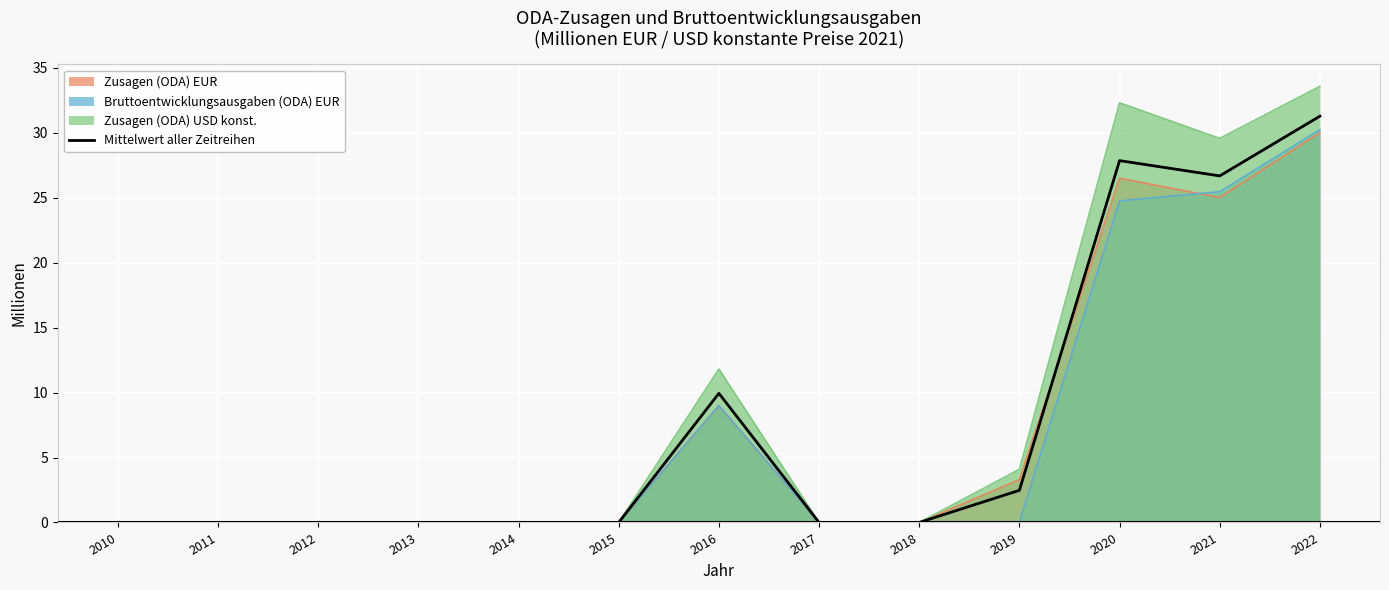

What is the value of the 12th point from the left?

26.7